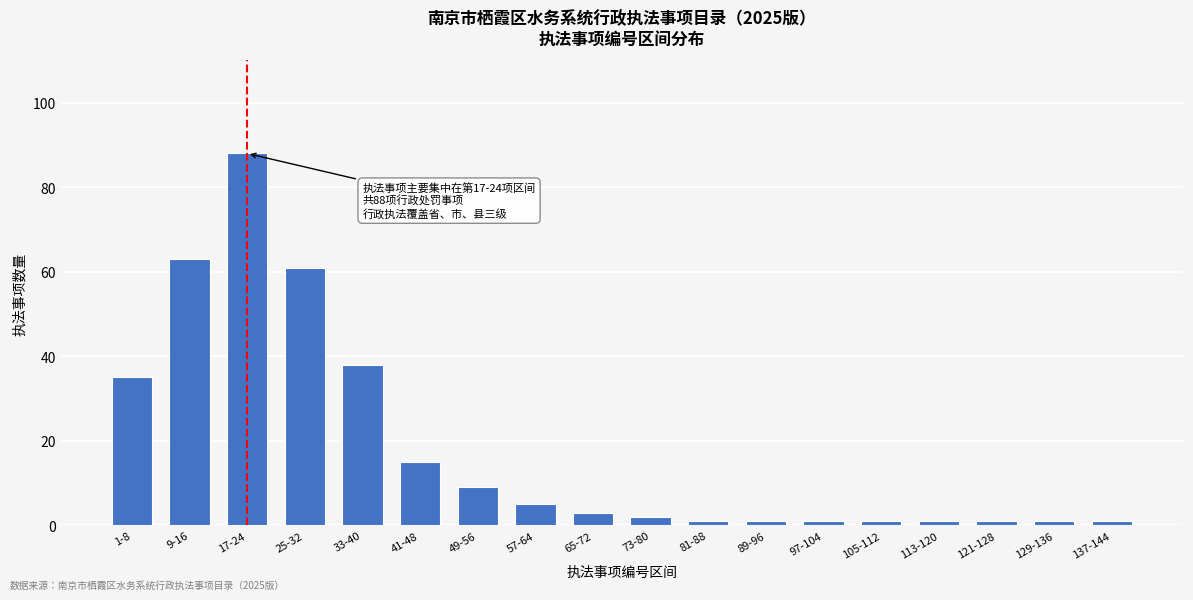

Reading right to left, list all the values displayed in this chart.

137-144=1	129-136=1	121-128=1	113-120=1	105-112=1	97-104=1	89-96=1	81-88=1	73-80=2	65-72=3	57-64=5	49-56=9	41-48=15	33-40=38	25-32=61	17-24=88	9-16=63	1-8=35